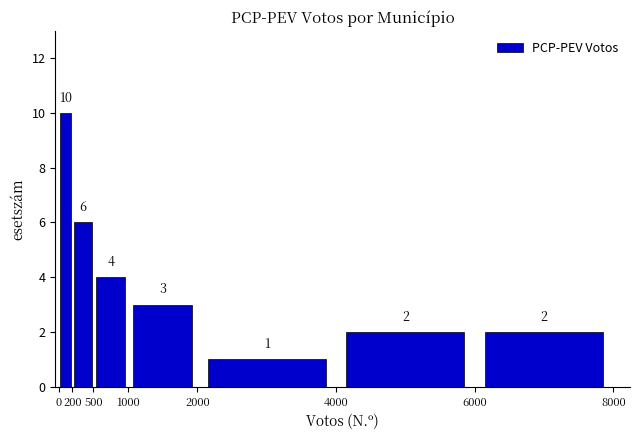

How tall is the bar that spans 4000 to 6000 on the x-axis?

2